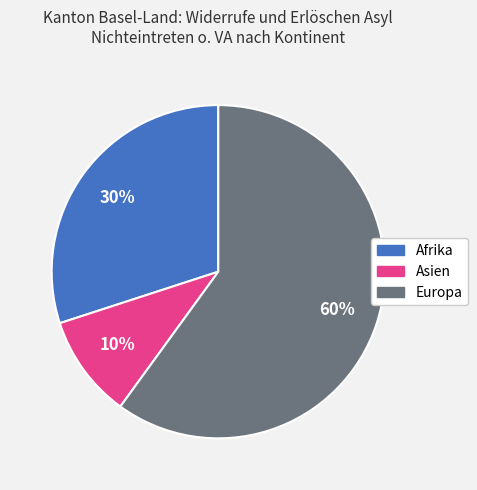

The Asien slice represents 10% of the pie. True or false?

True